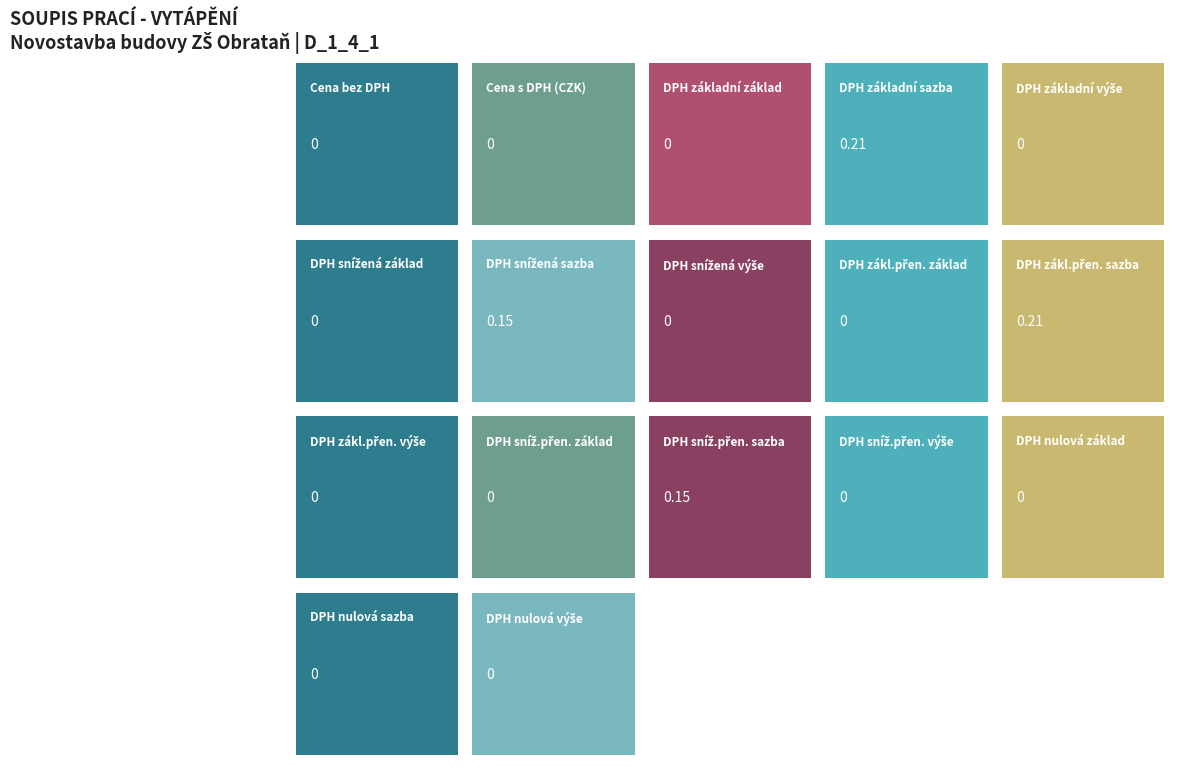

Is the value of DPH snížená at Sazba daně greater than the value of DPH zákl. přenesená at Základ daně?

Yes